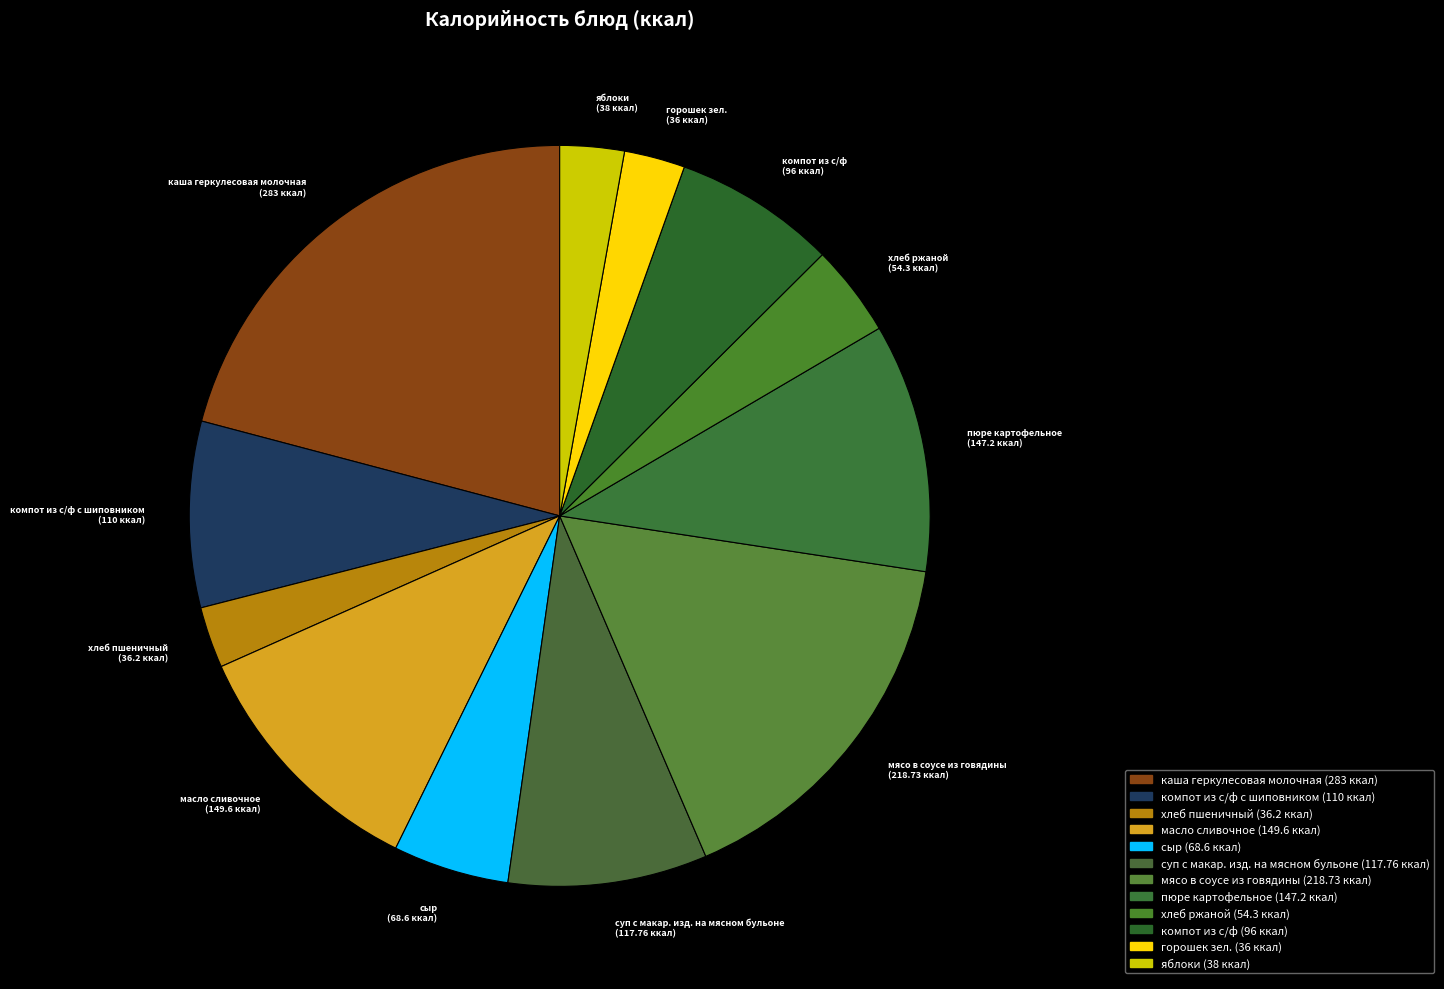

Rank the categories by value from highest to lowest.

каша геркулесовая молочная, мясо в соусе из говядины, масло сливочное, пюре картофельное, суп с макар. изд. на мясном бульоне, компот из с/ф с шиповником, компот из с/ф, сыр, хлеб ржаной, яблоки, хлеб пшеничный, горошек зел.